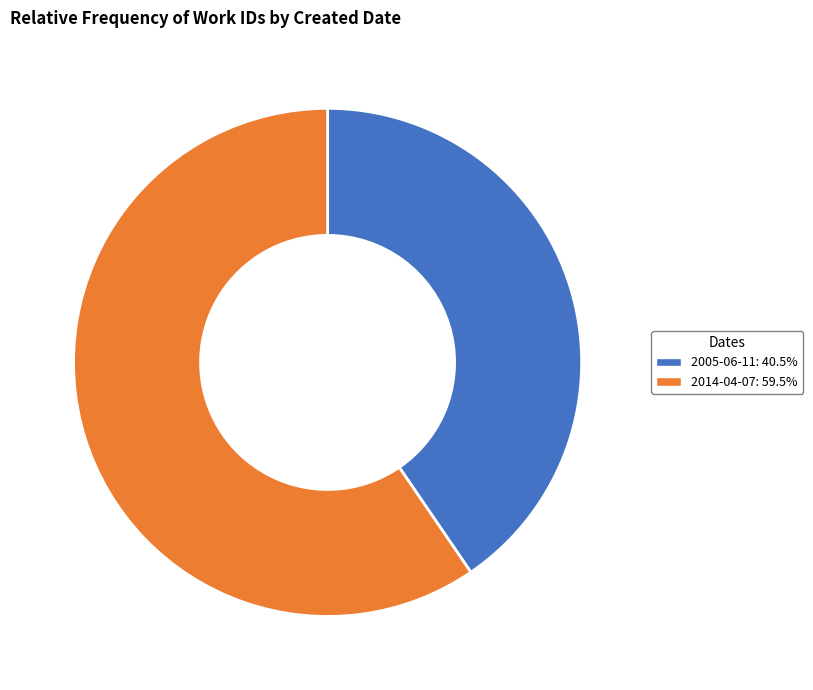

Which slice is the smallest?

2005-06-11